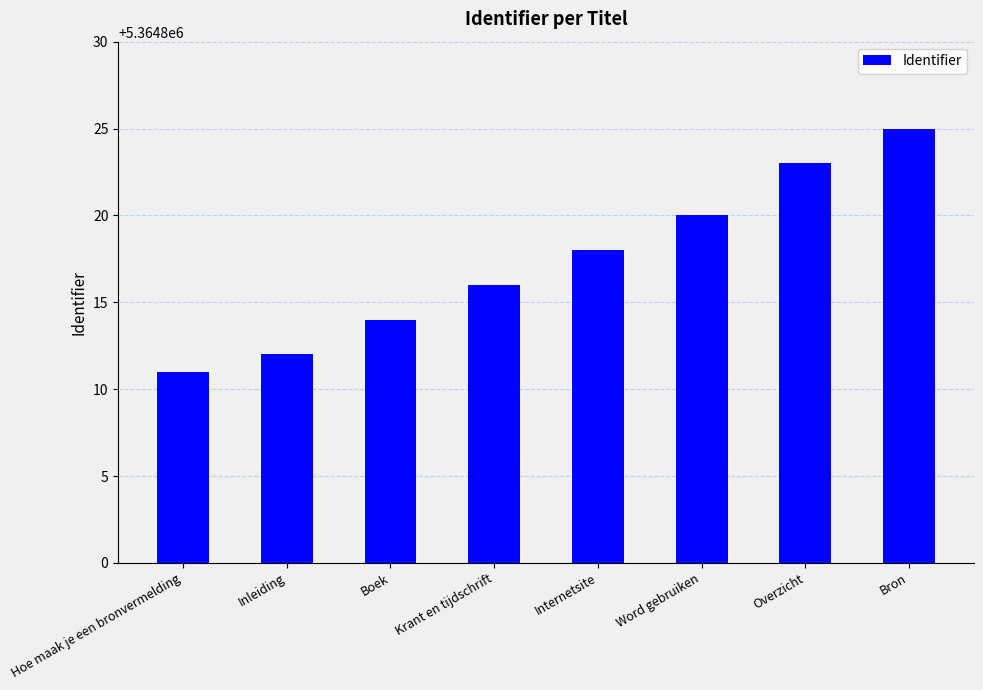

What is the label of the 4th bar from the right?

Internetsite